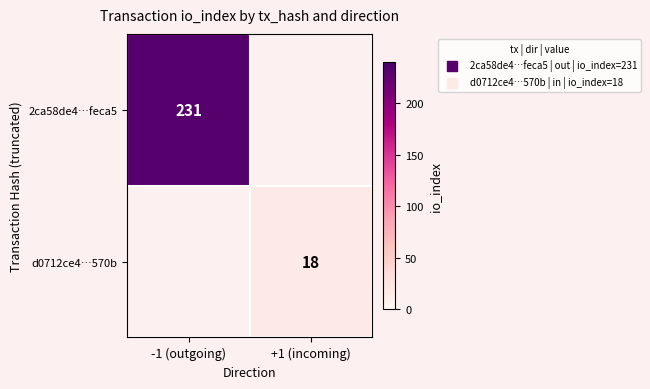

How many series are shown in this chart?

2